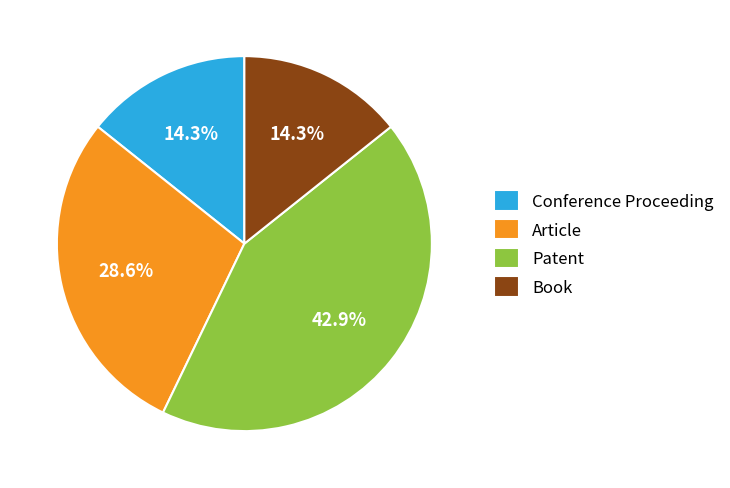

Which category has the biggest portion of the pie?

Patent